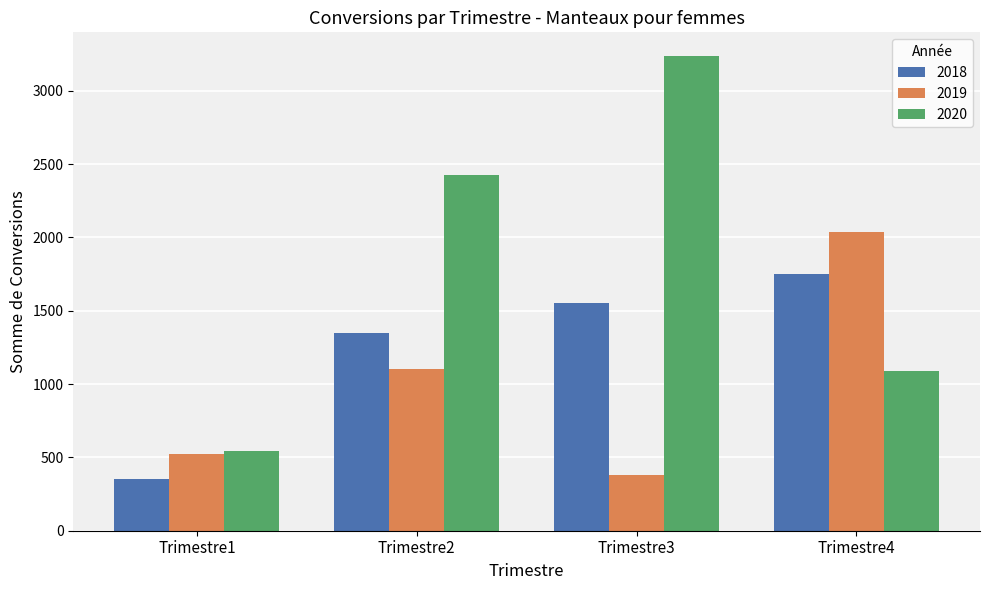

How many groups of bars are there?

4